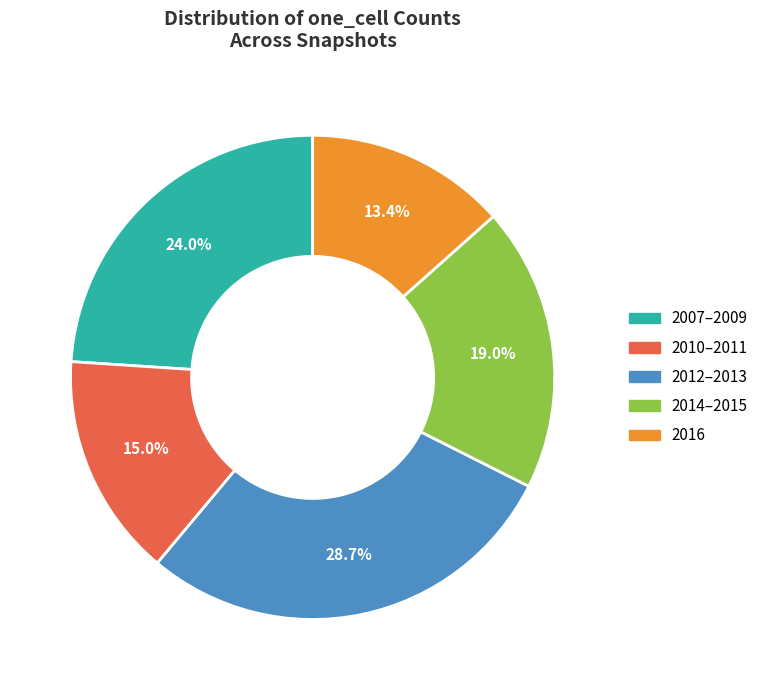

Is there a majority slice in this chart?

No